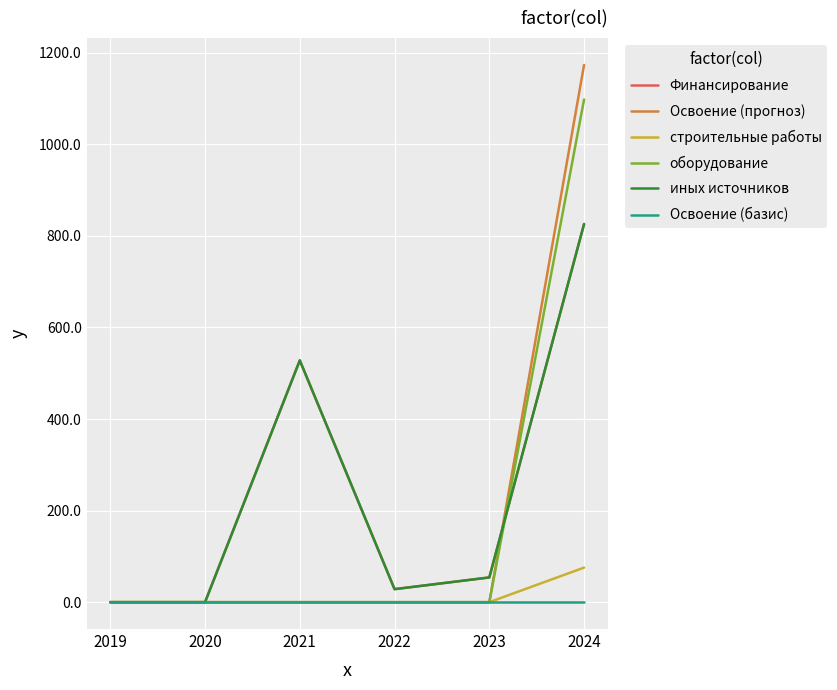

Where is the first local minimum for иных источников?

2022